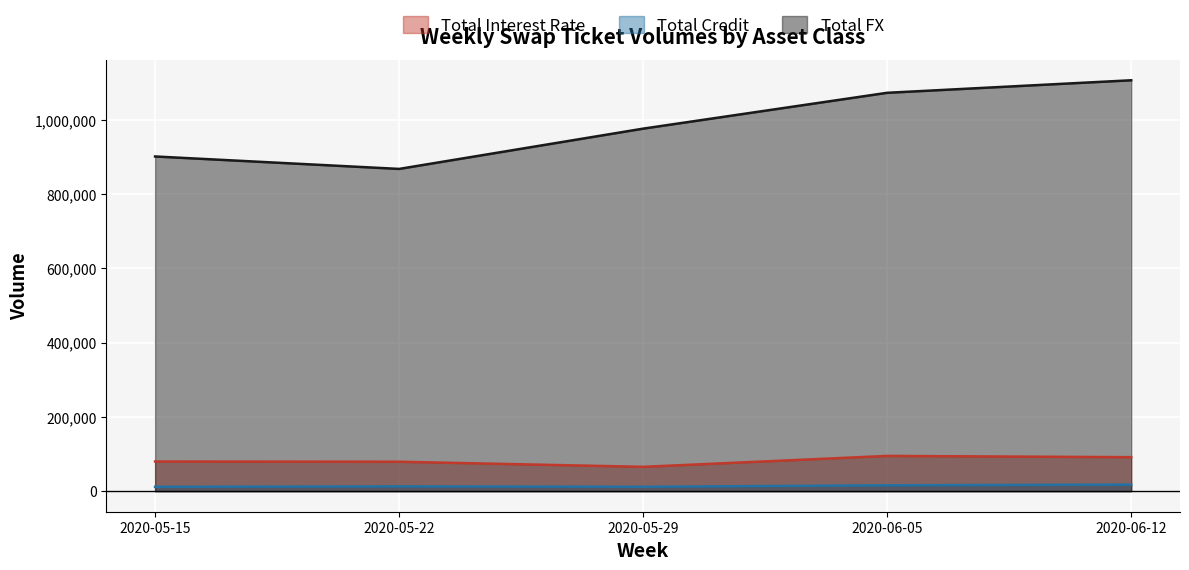

What is the approximate value of Total Interest Rate at 2020-05-22, to the nearest 100?

79200